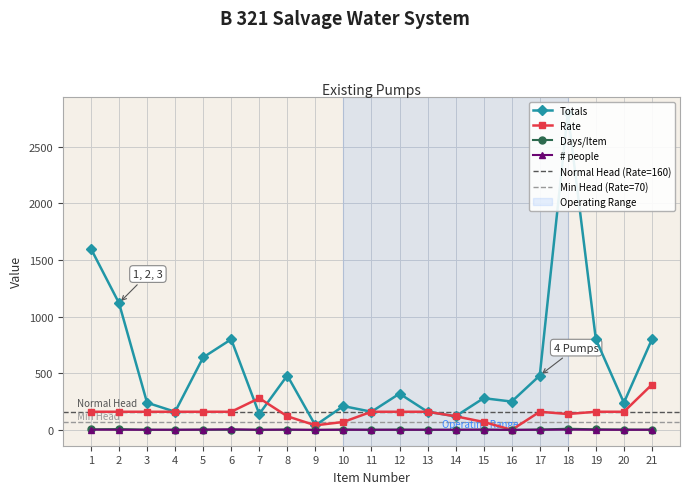

Where does the Totals series first go above 280?

1